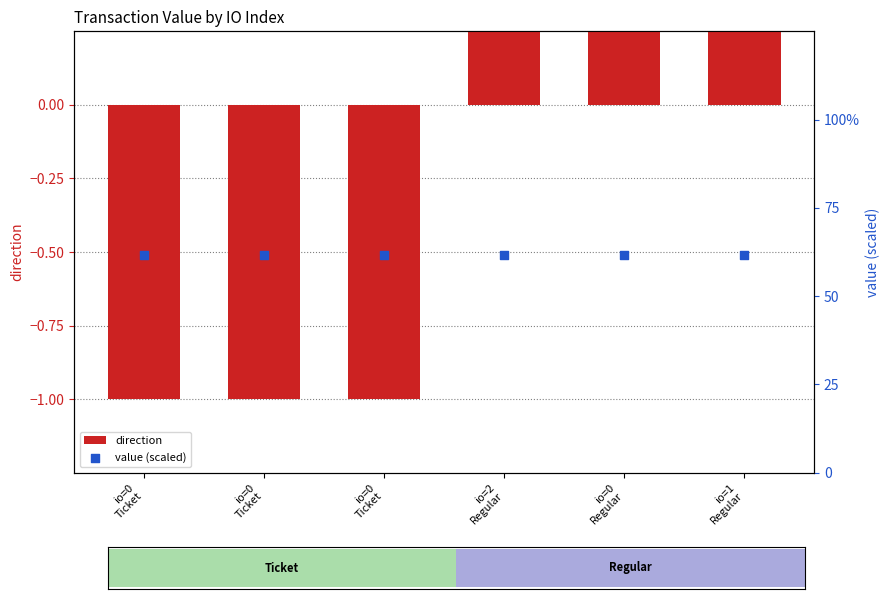

Which series reaches the maximum Y coordinate?

direction